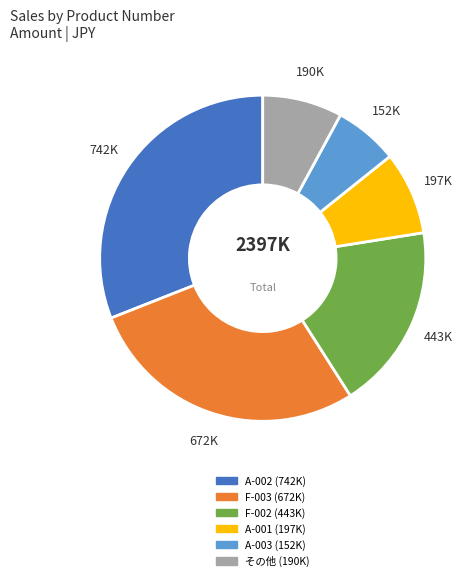

Is there any slice that represents more than half of the pie?

No